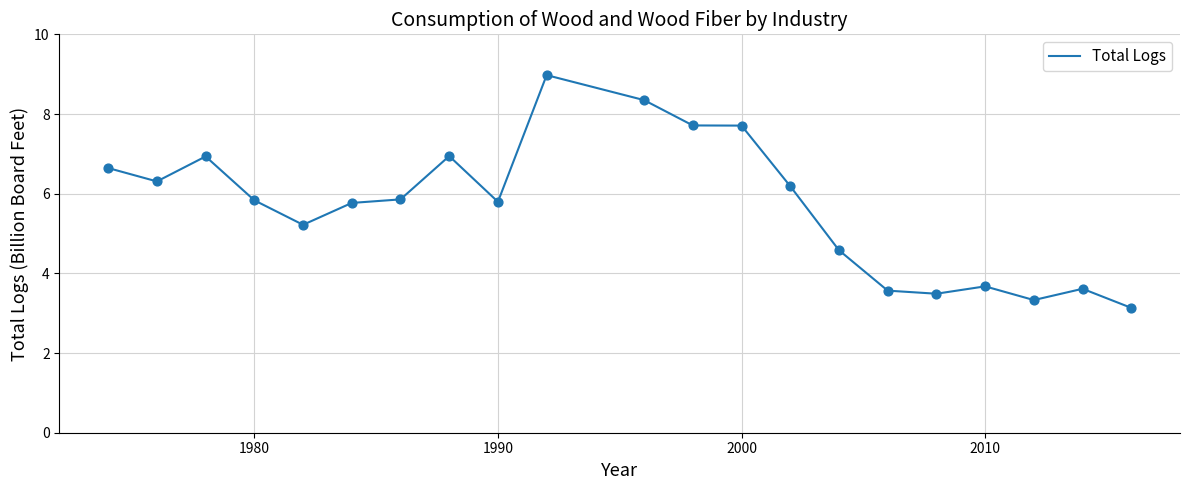

What is the minimum value shown in the chart?

3.1